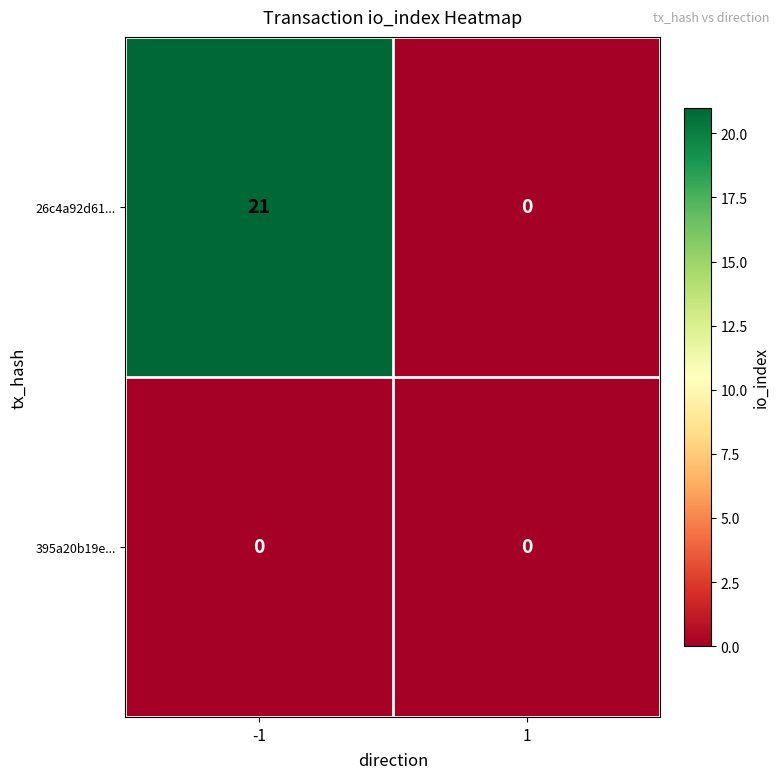

Is it true that 395a20b19e... equals 0 at -1?

True